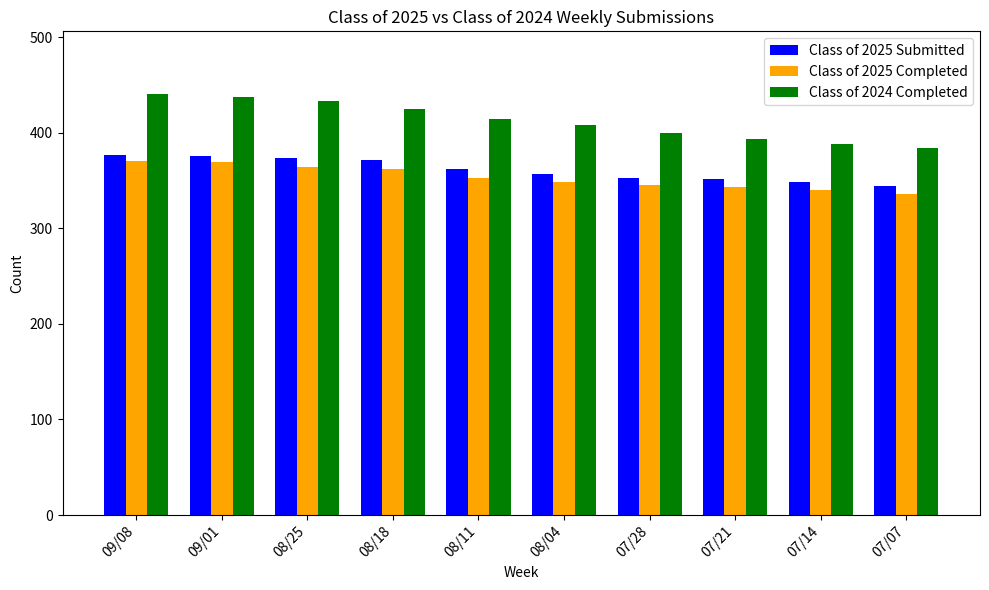

Read the Class of 2025 Submitted value at 07/21.

351